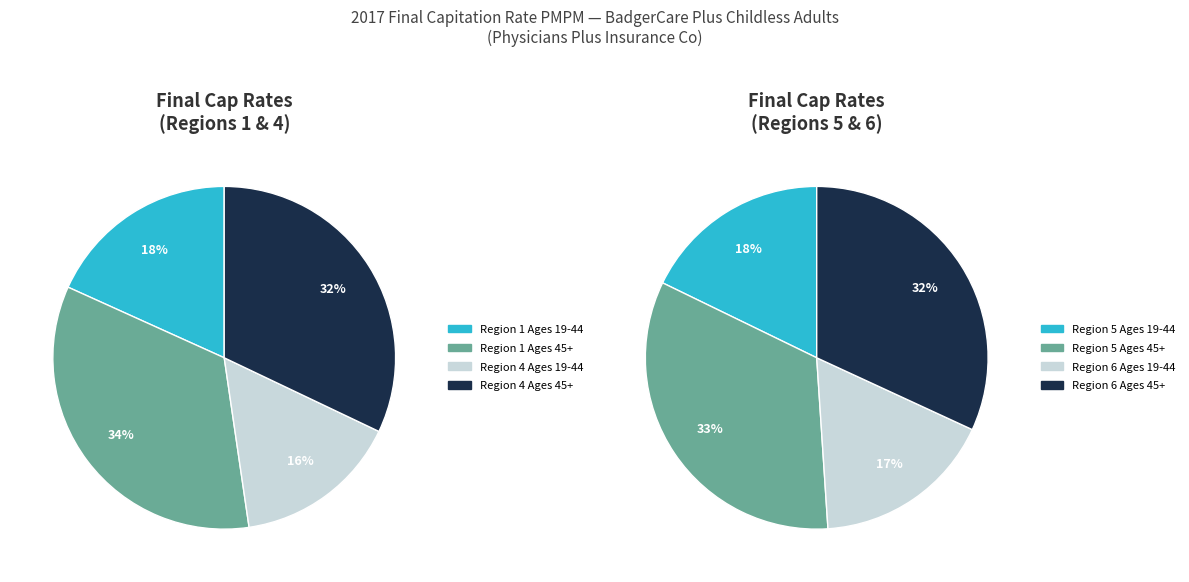

What is the largest slice in the pie chart?

Ages 45+